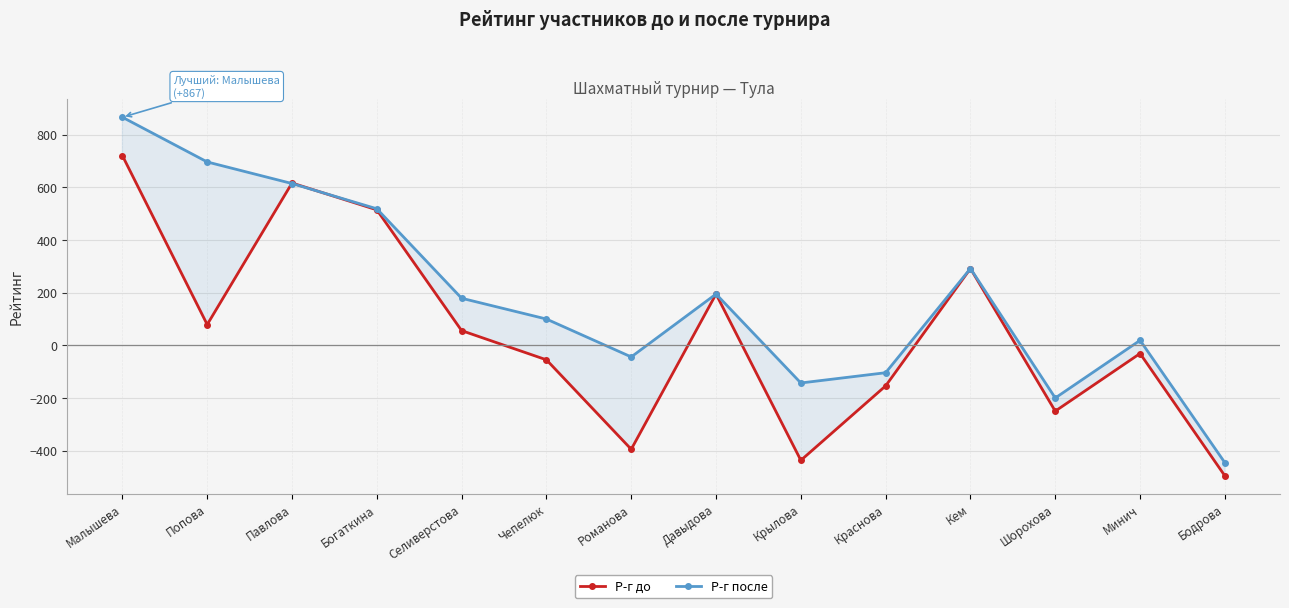

What is the lowest value of the Р-г после series?

-446